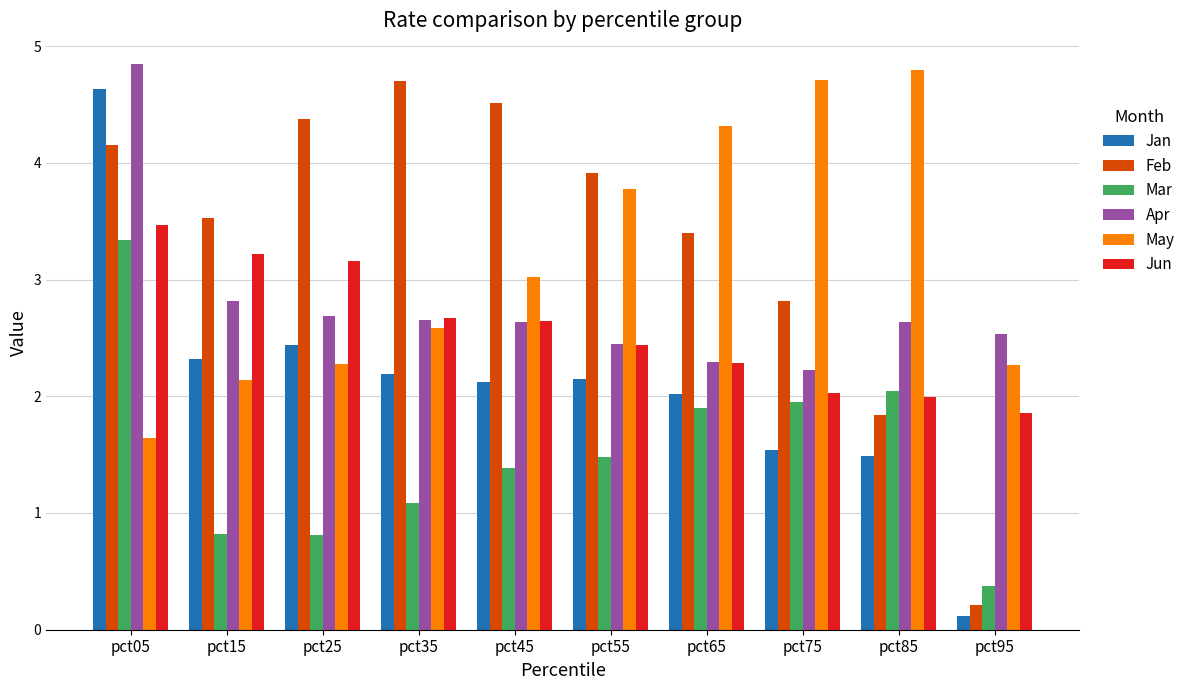

At how many categories does at least one series exceed 3?

9